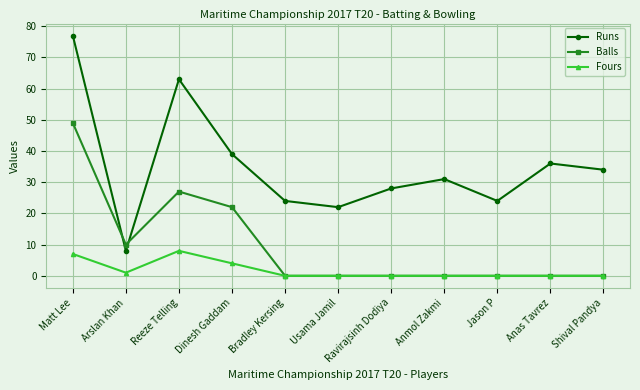

What are all the series names shown in the legend?

Runs, Balls, Fours